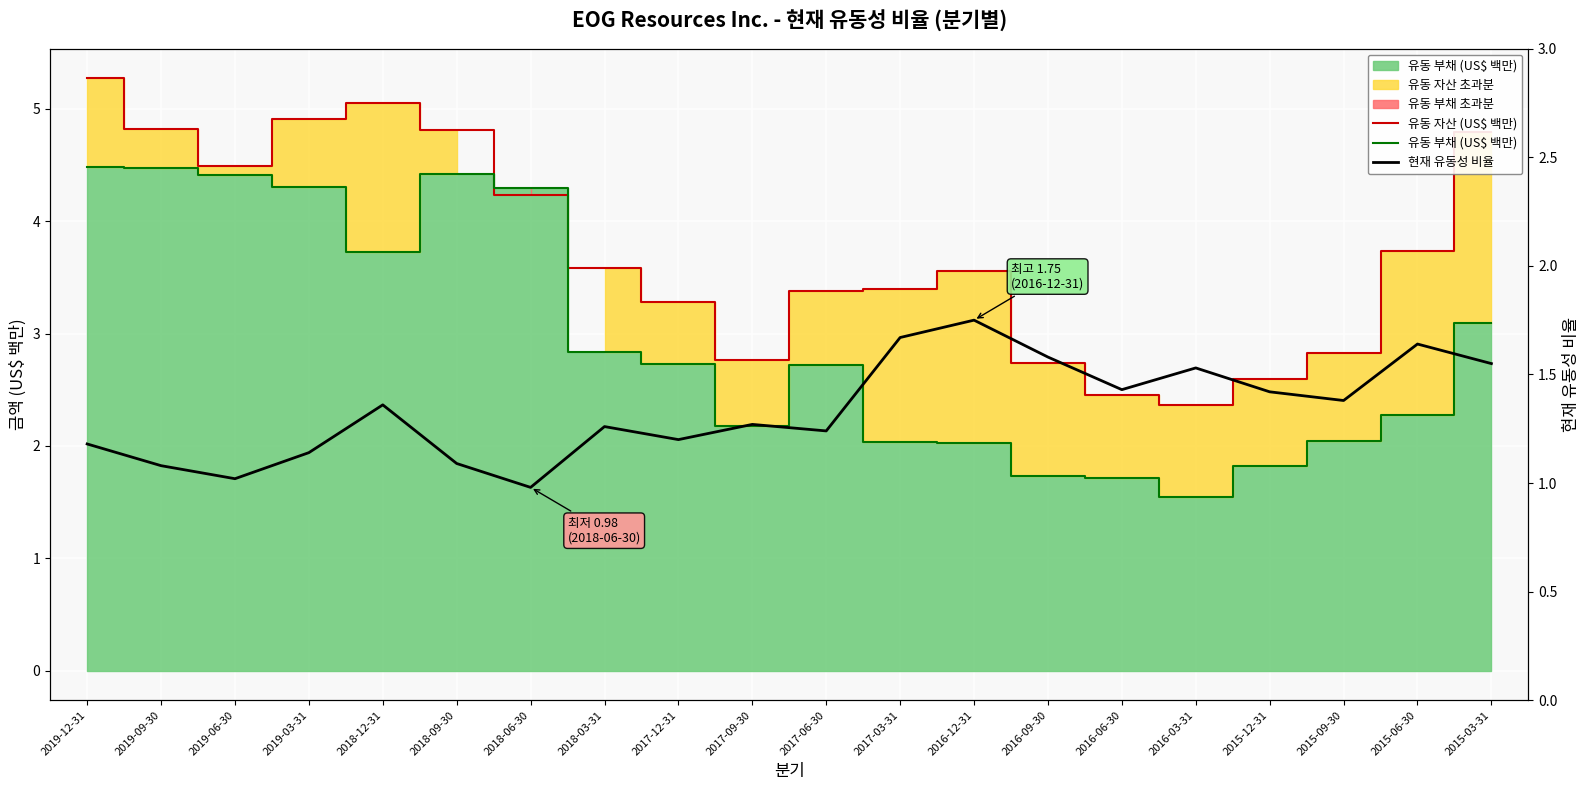

Which category has the highest value in the 현재 유동성 비율 series?

2016-12-31